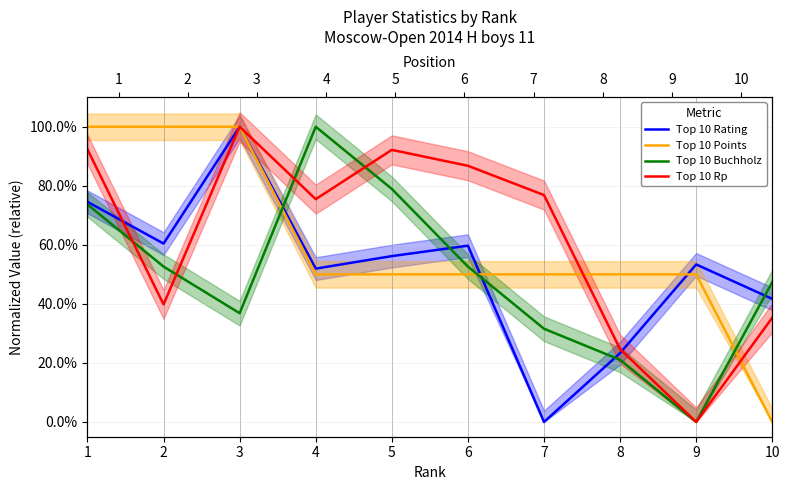

Which series has the largest range (max minus min)?

Top 10 Rating